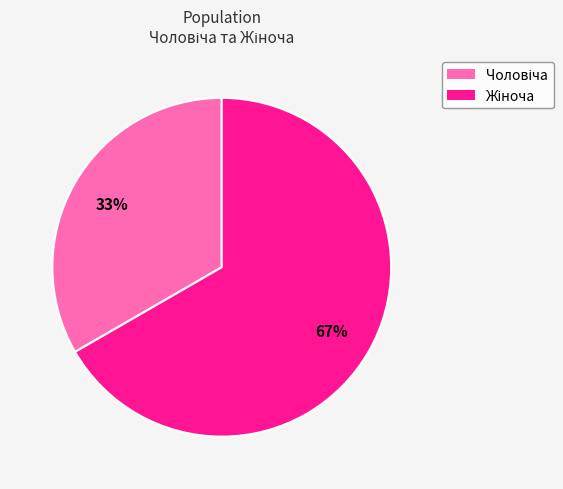

To the nearest percent, what is the average slice percentage?

50%